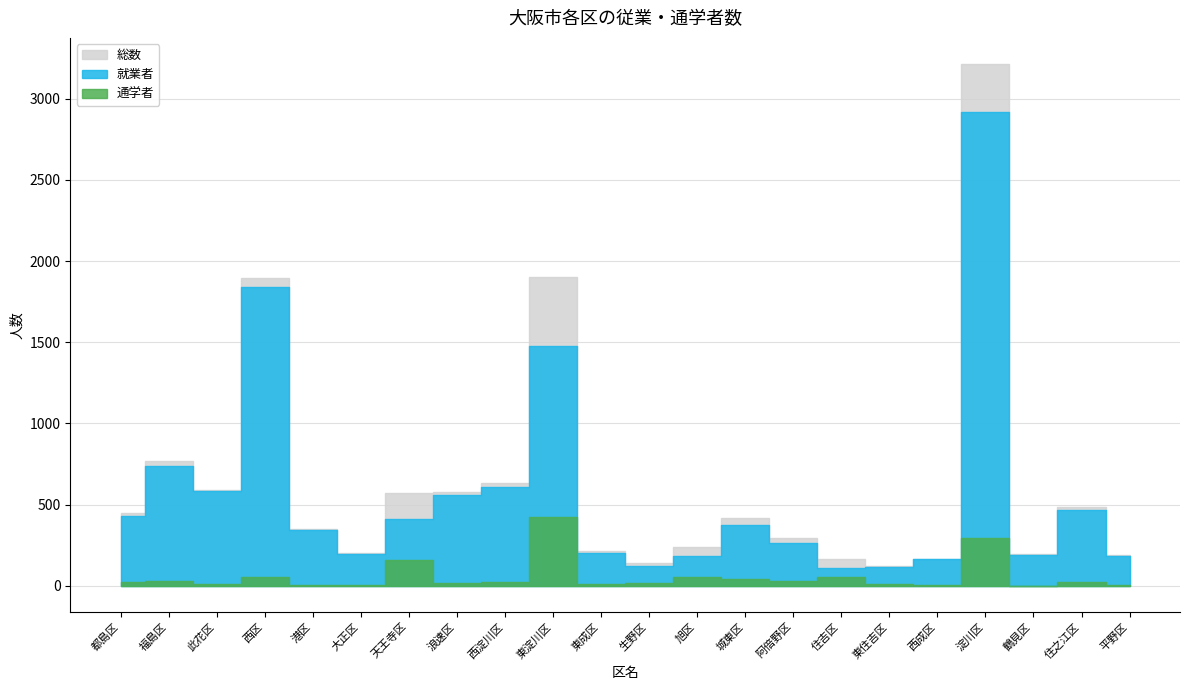

What is the difference between the maximum and second lowest values in the 総数 series?

3072